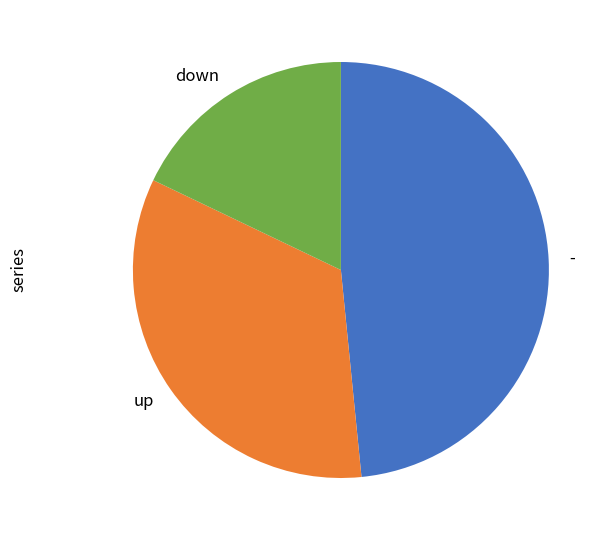

Is it true that up is 46% of the pie?

False